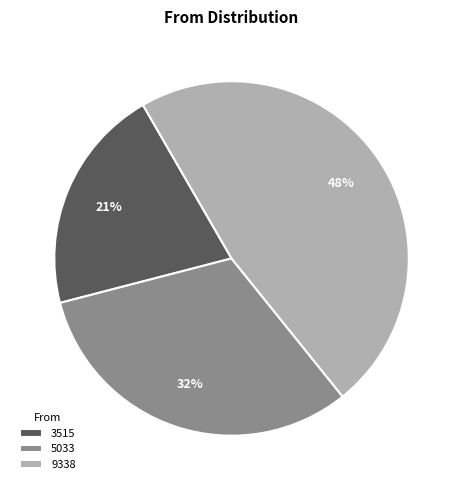

To the nearest percent, what is the average slice percentage?

33%